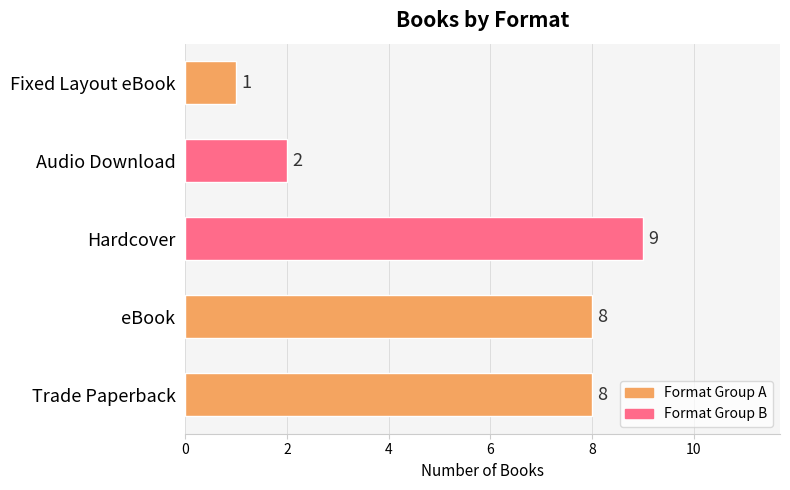

The chart shows a value of 8 at eBook. True or false?

True